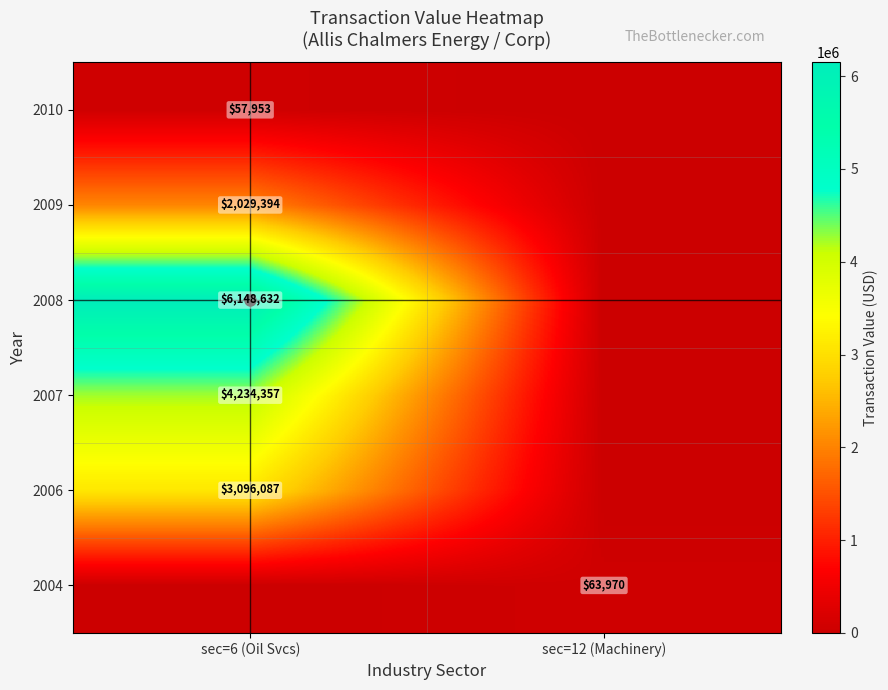

Is it true that 2010 equals 22445 at sec=6 (Oil Svcs)?

False